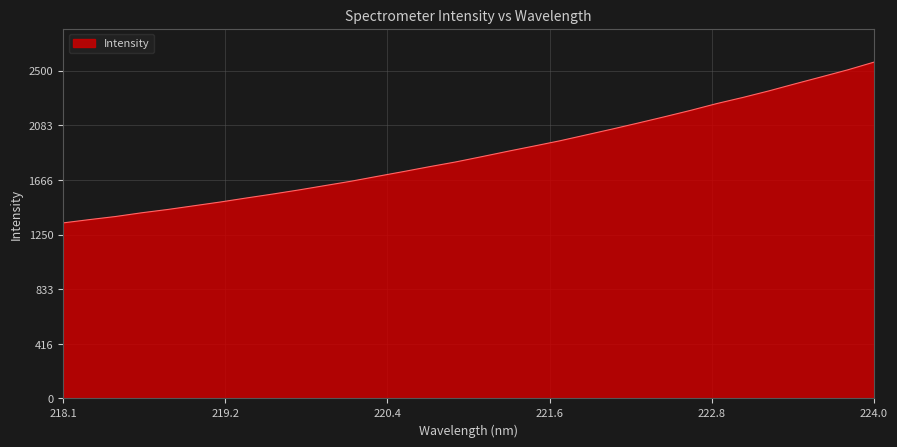

Reading right to left, transcribe all the data shown in this chart.

2565.0	2506.5	2453.3	2400.7	2346.9	2296.6	2249.9	2198.1	2149.2	2101.9	2055.4	2010.6	1966.0	1925.4	1885.6	1844.4	1804.0	1768.0	1730.5	1694.0	1656.9	1623.7	1590.3	1558.9	1529.1	1498.3	1469.9	1441.6	1416.3	1387.8	1364.1	1339.2